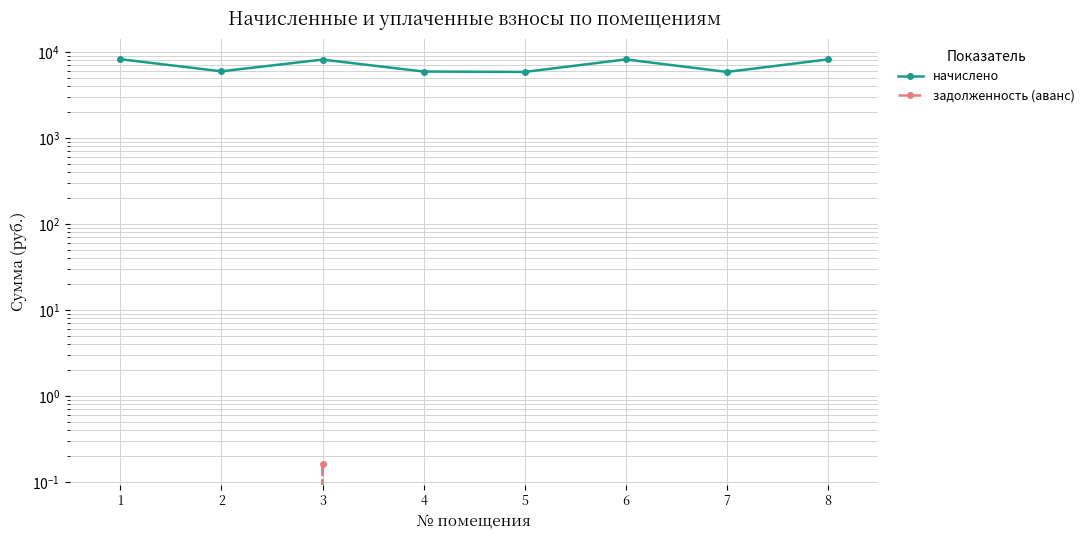

Count the задолженность (аванс) values in the range 0 to 1.

8